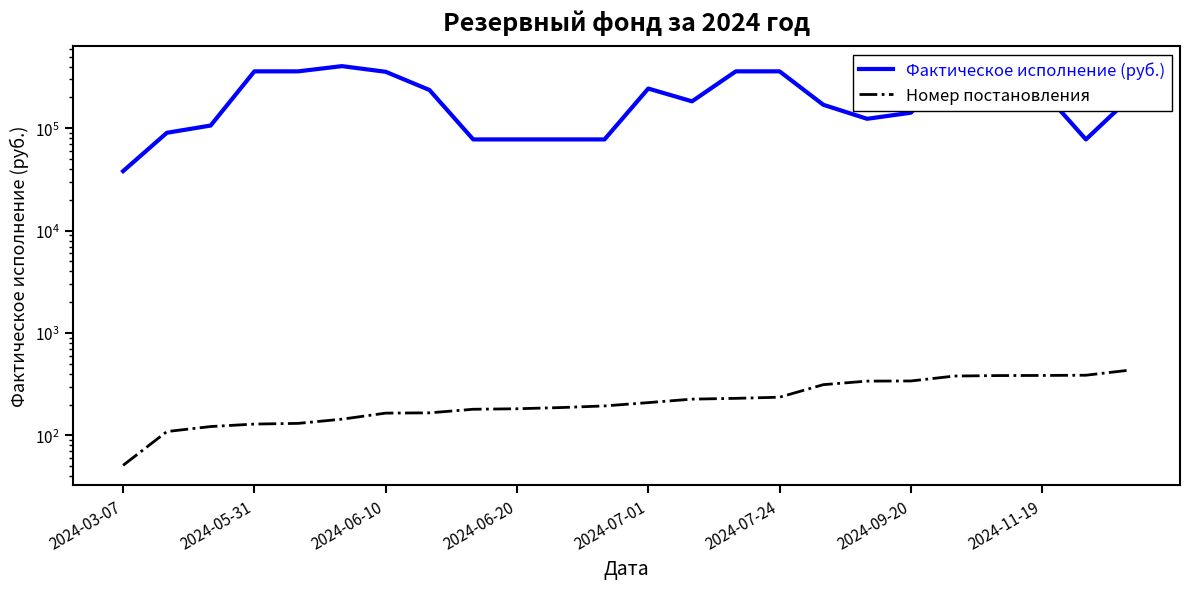

Rank the series by their average value, from lowest to highest.

Номер постановления, Фактическое исполнение (руб.)